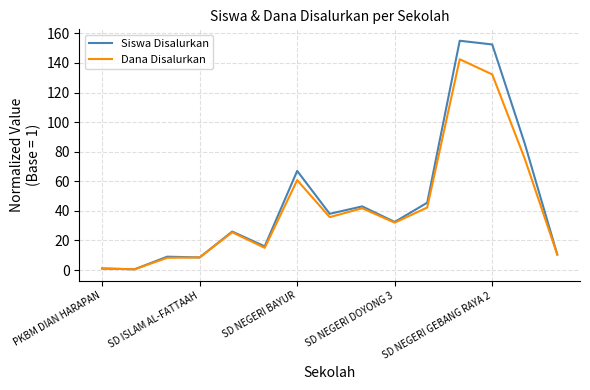

What is the highest value of the Siswa Disalurkan series?

155.0